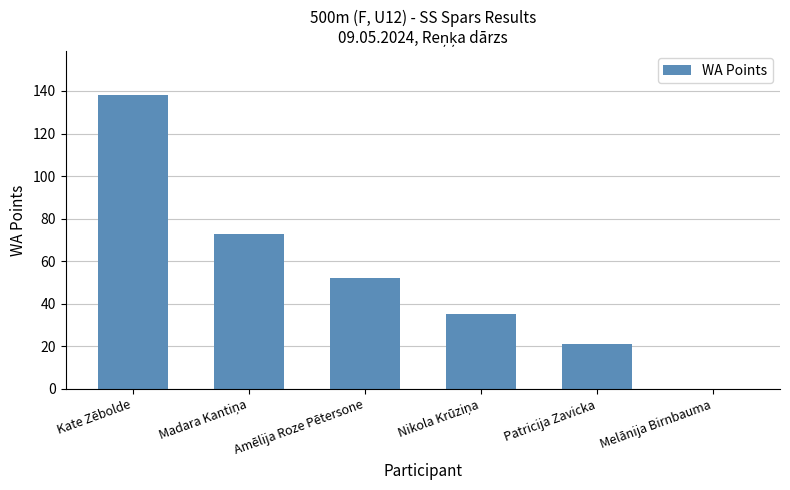

At which label does the data first exceed 52?

Kate Zēbolde